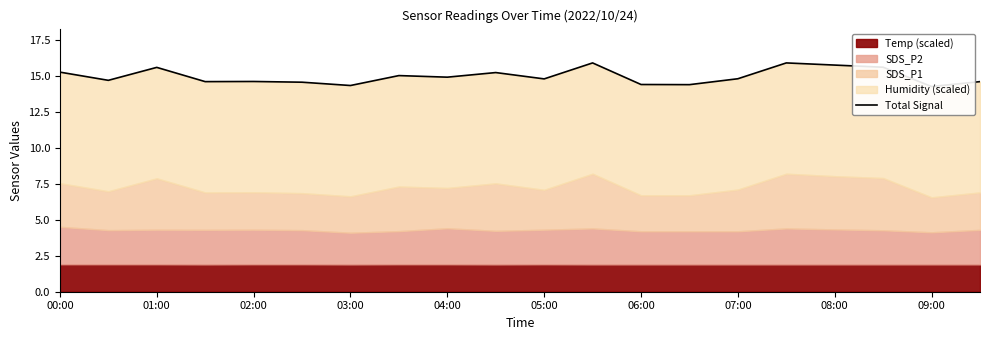

What is the difference between the maximum and minimum values?

1.6